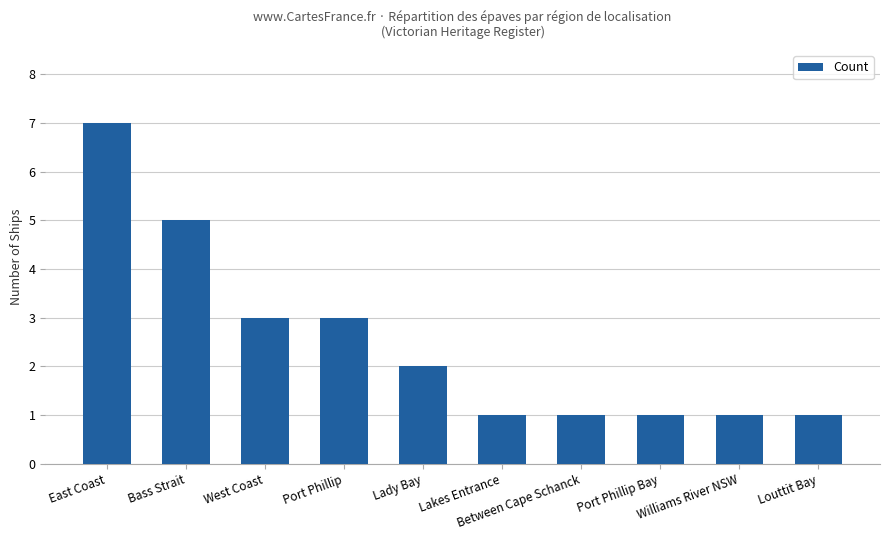

What is the maximum value shown in the chart?

7